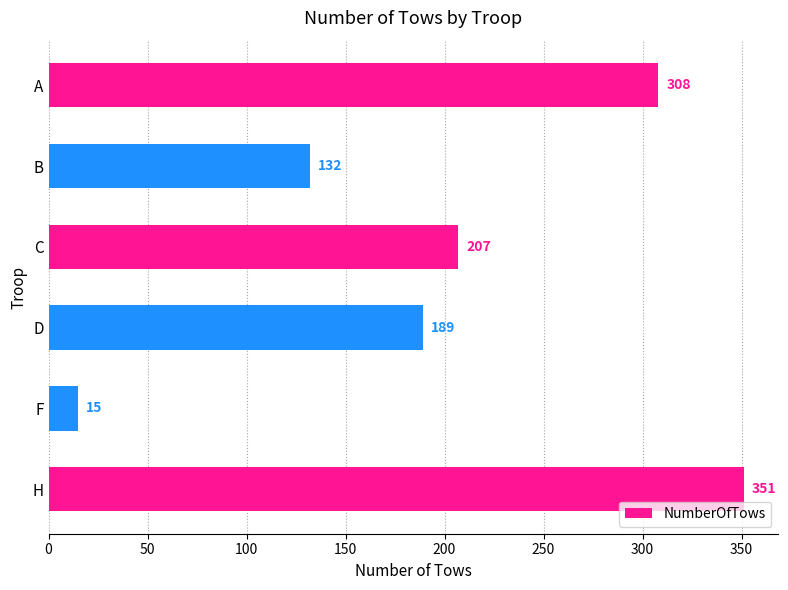

Reading bottom to top, what are all the values shown in this chart?

351	15	189	207	132	308